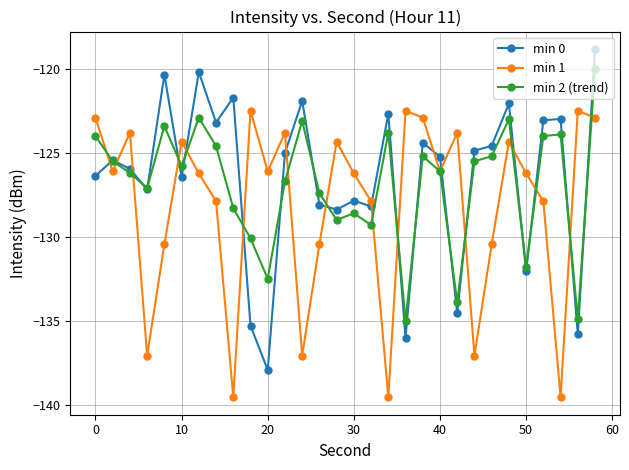

In min 1, how many points are higher than both neighbors (excluding endpoints)?

9